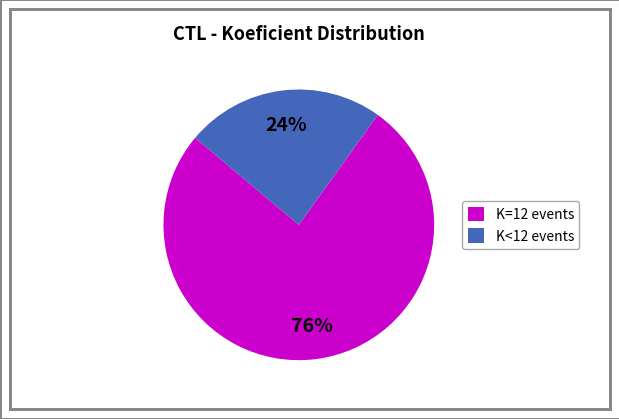

To the nearest percent, what portion does K<12 events represent?

24%